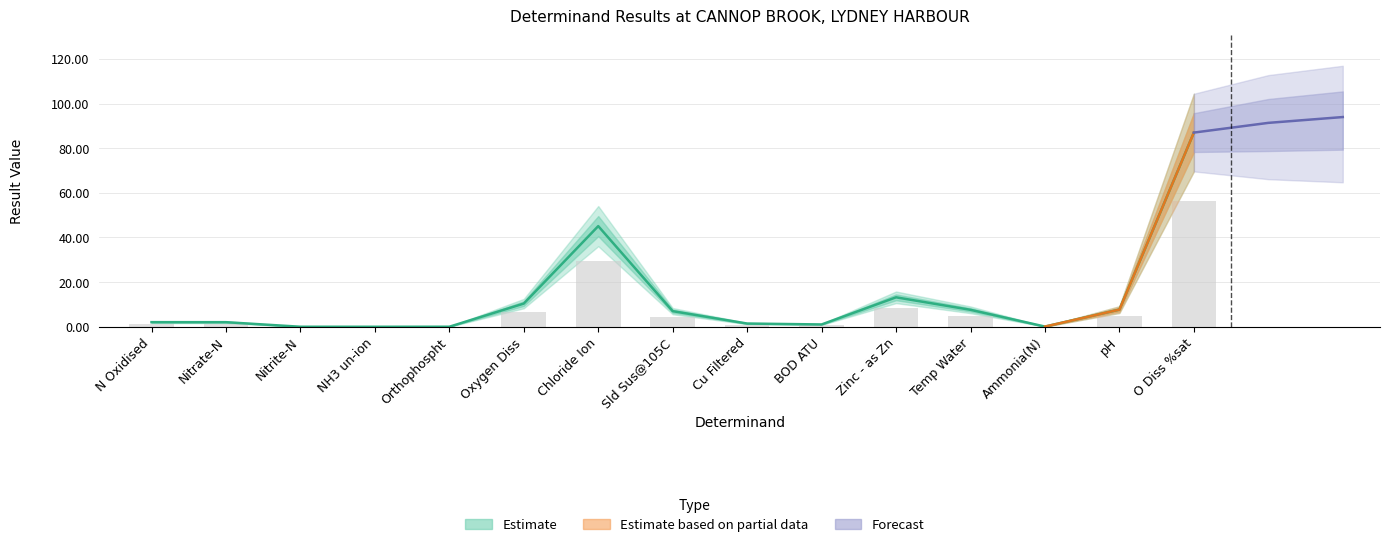

What is the spread (max minus min) of values at Nitrate-N?

0.7